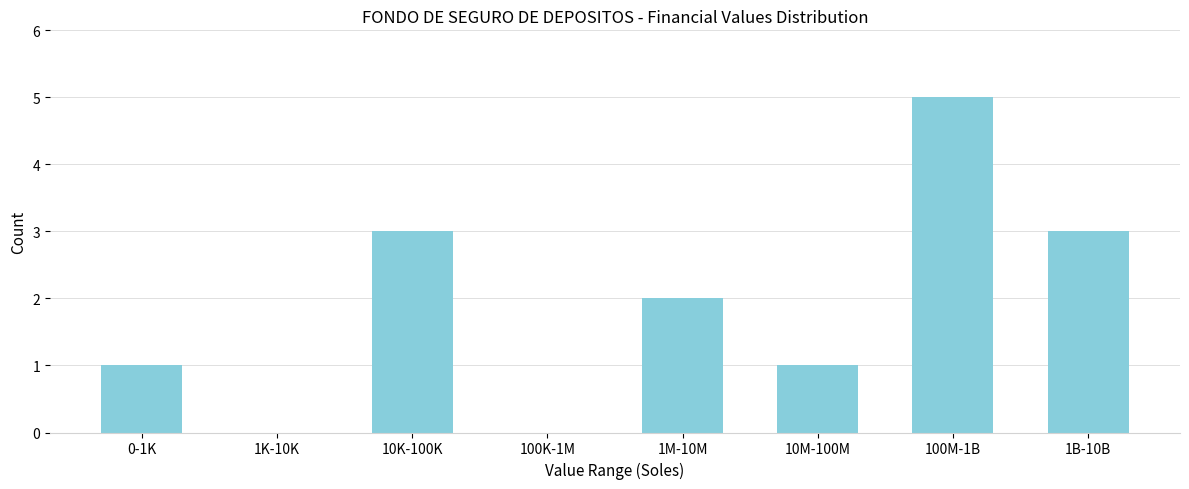

Reading left to right, list all the values displayed in this chart.

0-1K=1	1K-10K=0	10K-100K=3	100K-1M=0	1M-10M=2	10M-100M=1	100M-1B=5	1B-10B=3